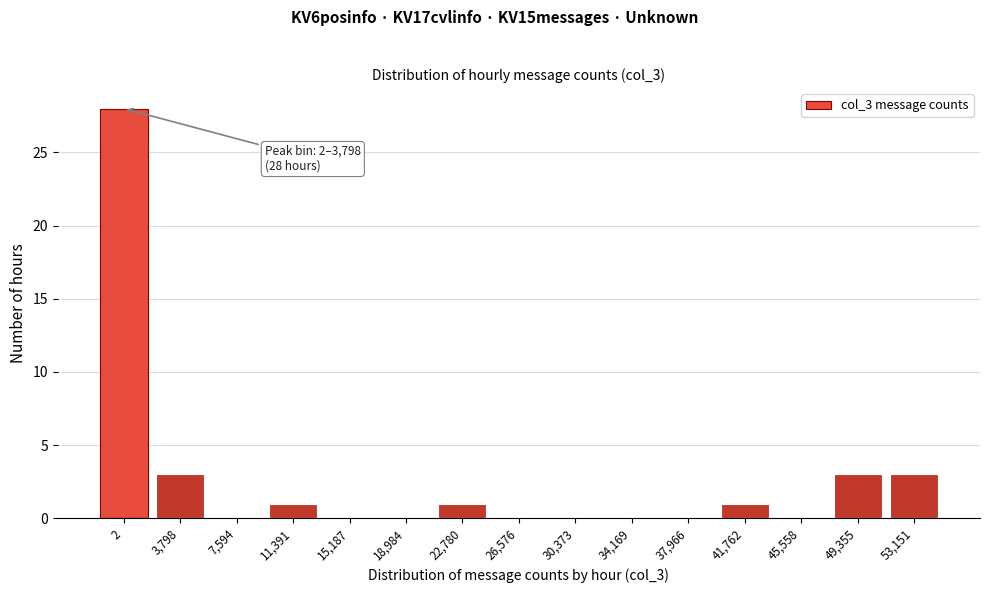

Reading right to left, extract all data points from this chart.

53,151=3	49,355=3	45,558=0	41,762=1	37,966=0	34,169=0	30,373=0	26,576=0	22,780=1	18,984=0	15,187=0	11,391=1	7,594=0	3,798=3	2=28